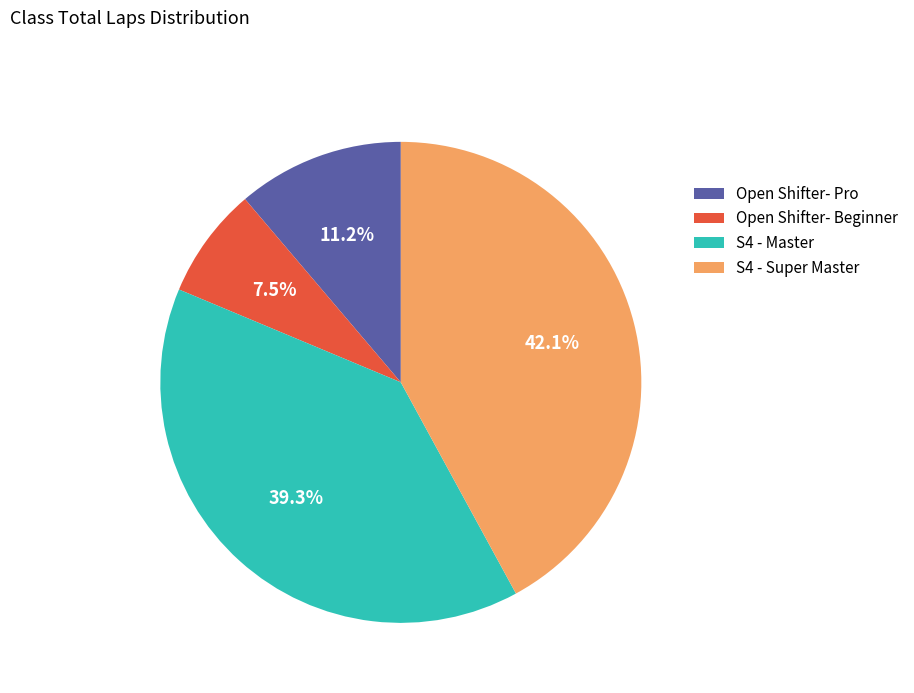

What is the total percentage of S4 - Super Master and S4 - Master?

81.3%